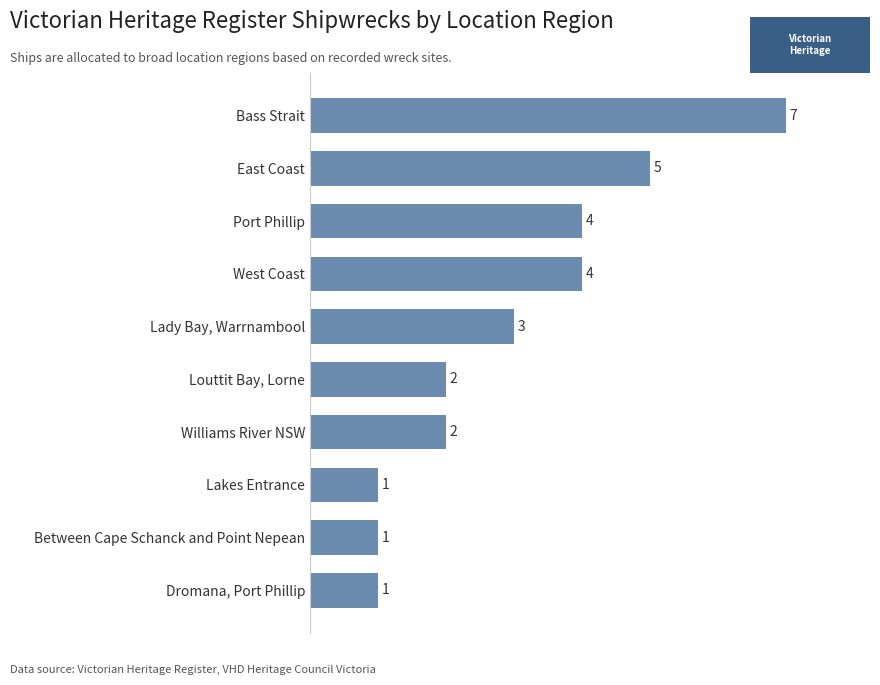

What is the maximum value shown in the chart?

7